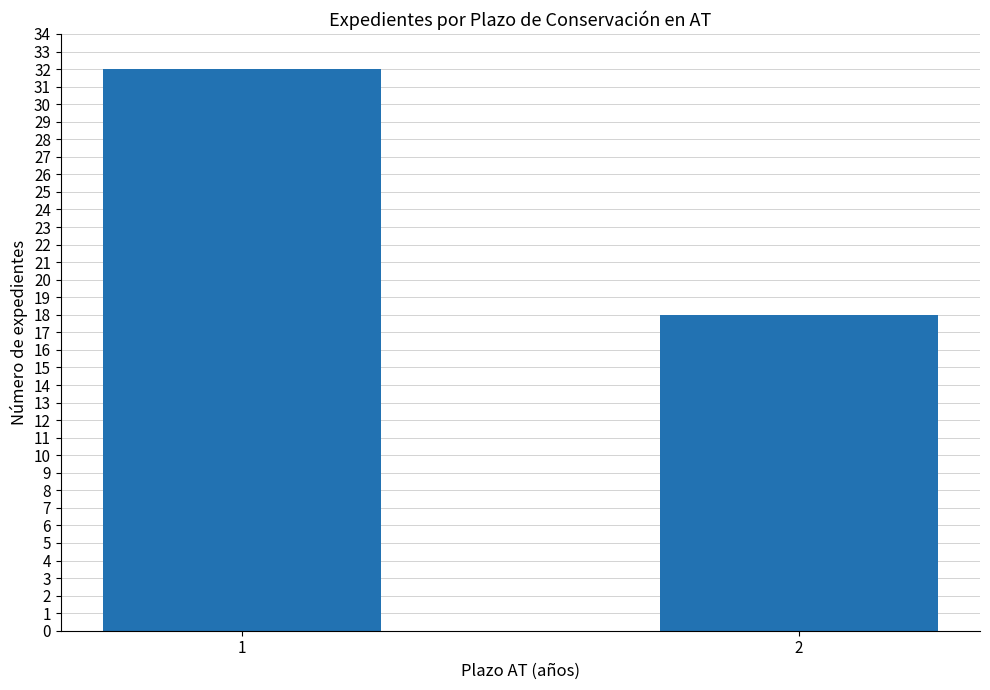

What is the sum of the values at 1 and 2?

50